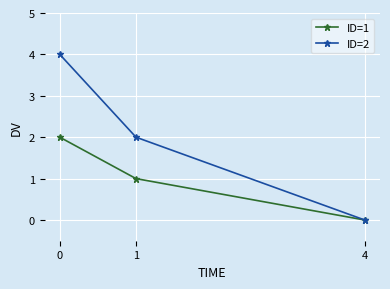

Rank the series by their maximum value, from highest to lowest.

ID=2, ID=1